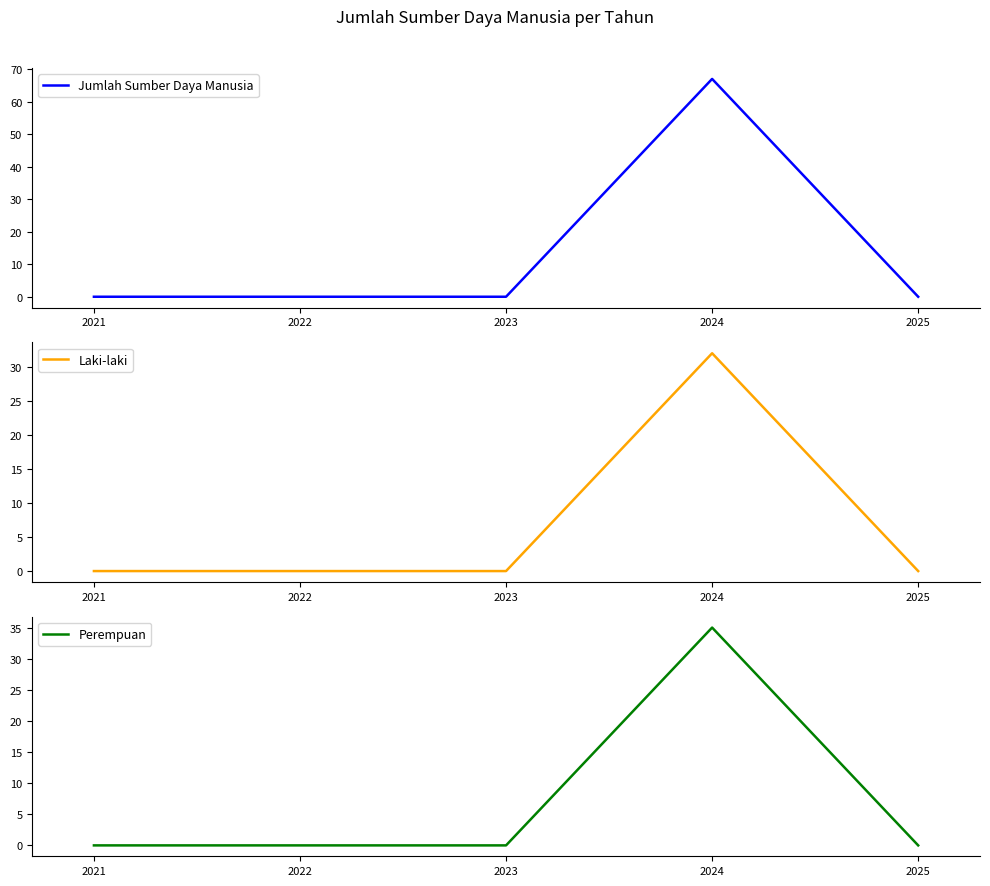

How many values in Jumlah Sumber Daya Manusia are above zero?

1